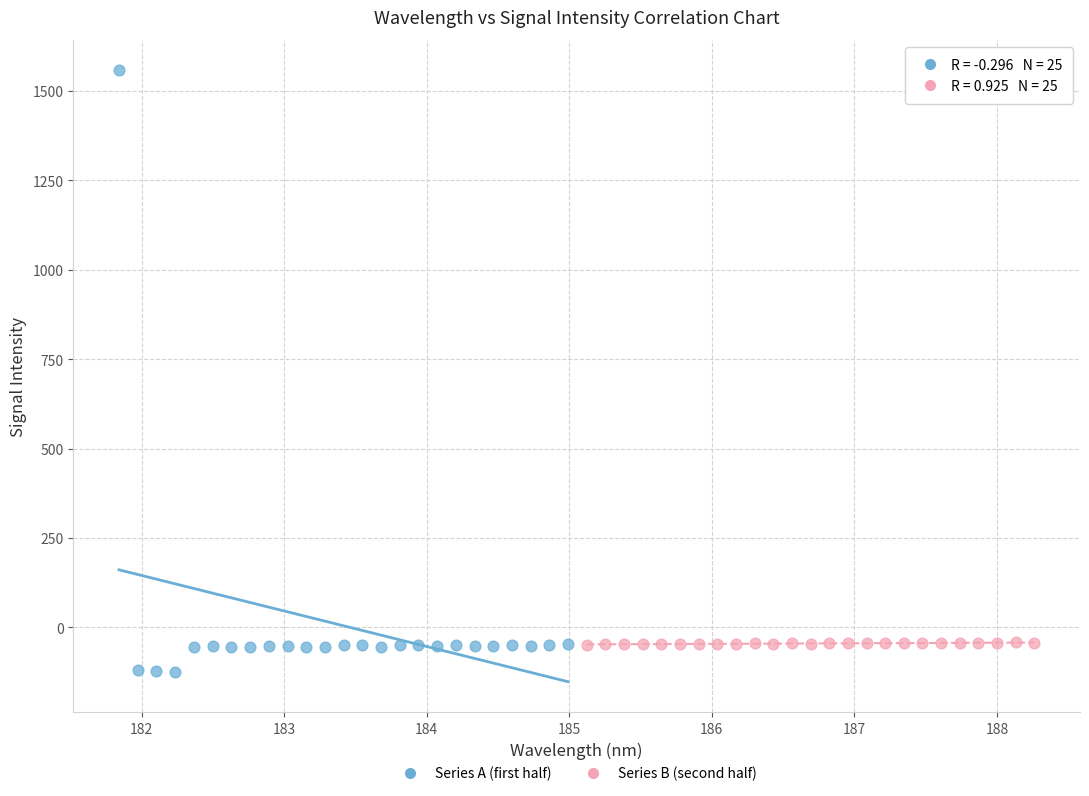

Which series reaches the minimum Y coordinate?

Series A (first half)